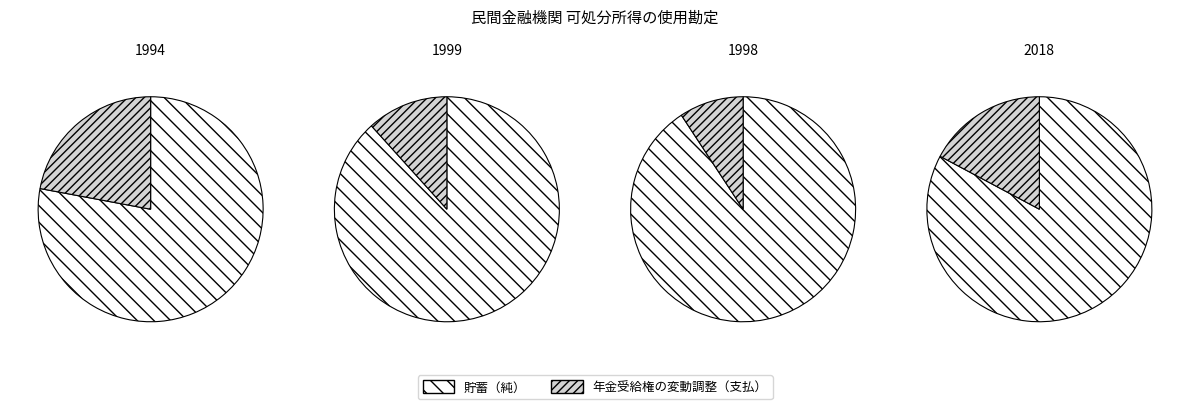

Between 1994 and 1999, which series saw the biggest shift?

年金受給権の変動調整（支払）